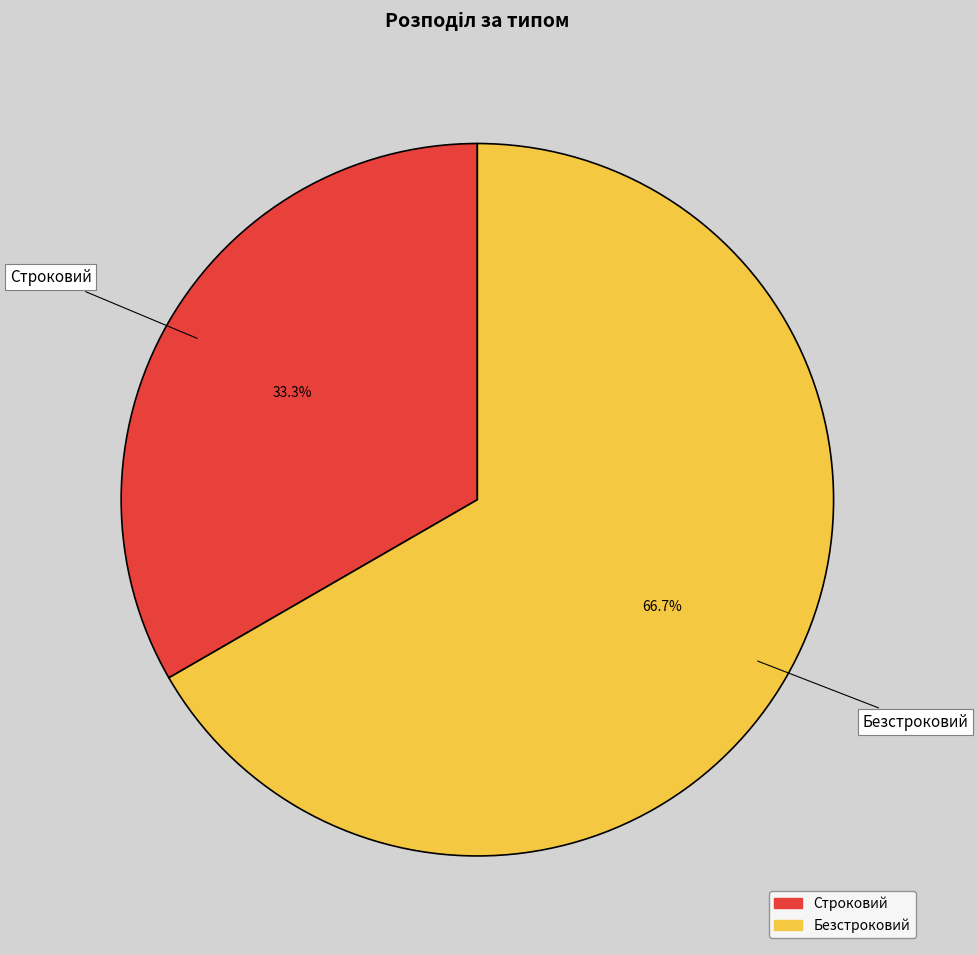

Combined, what portion of the pie is Безстроковий and Строковий?

100.0%